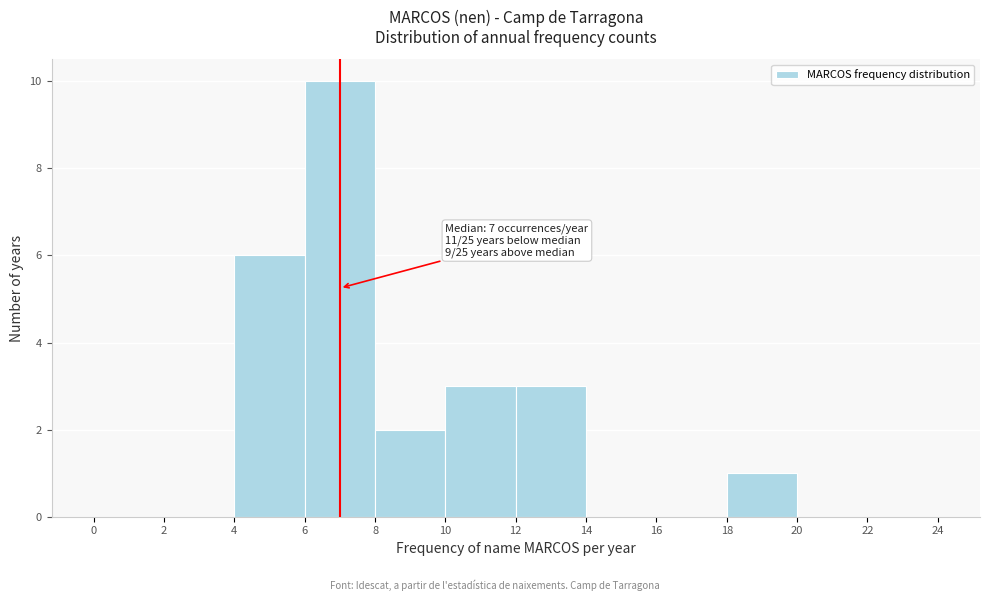

Which range on the x-axis has the tallest bar?

6 to 8